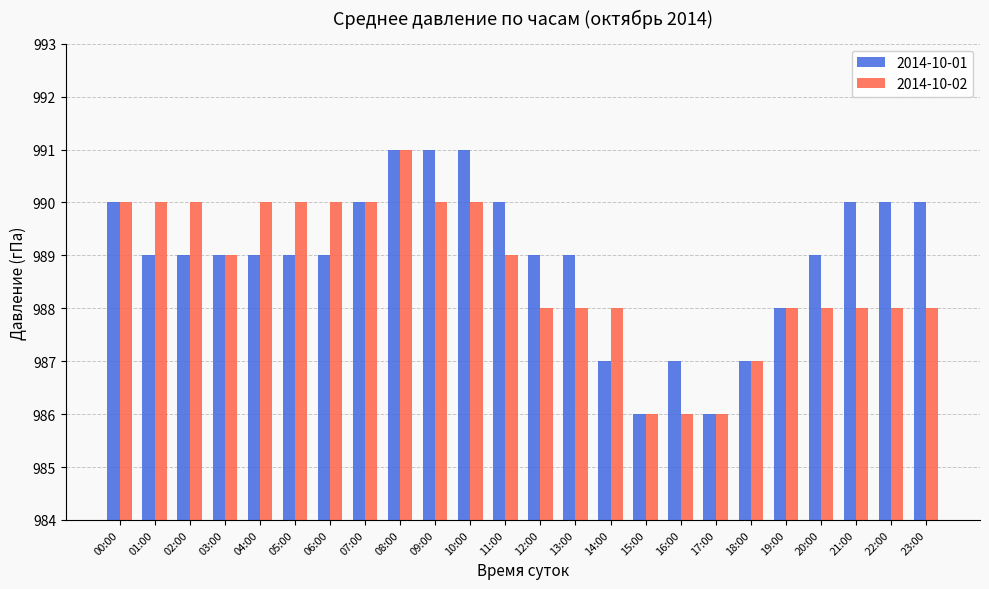

Between 19:00 and 23:00, which series saw the biggest shift?

2014-10-01